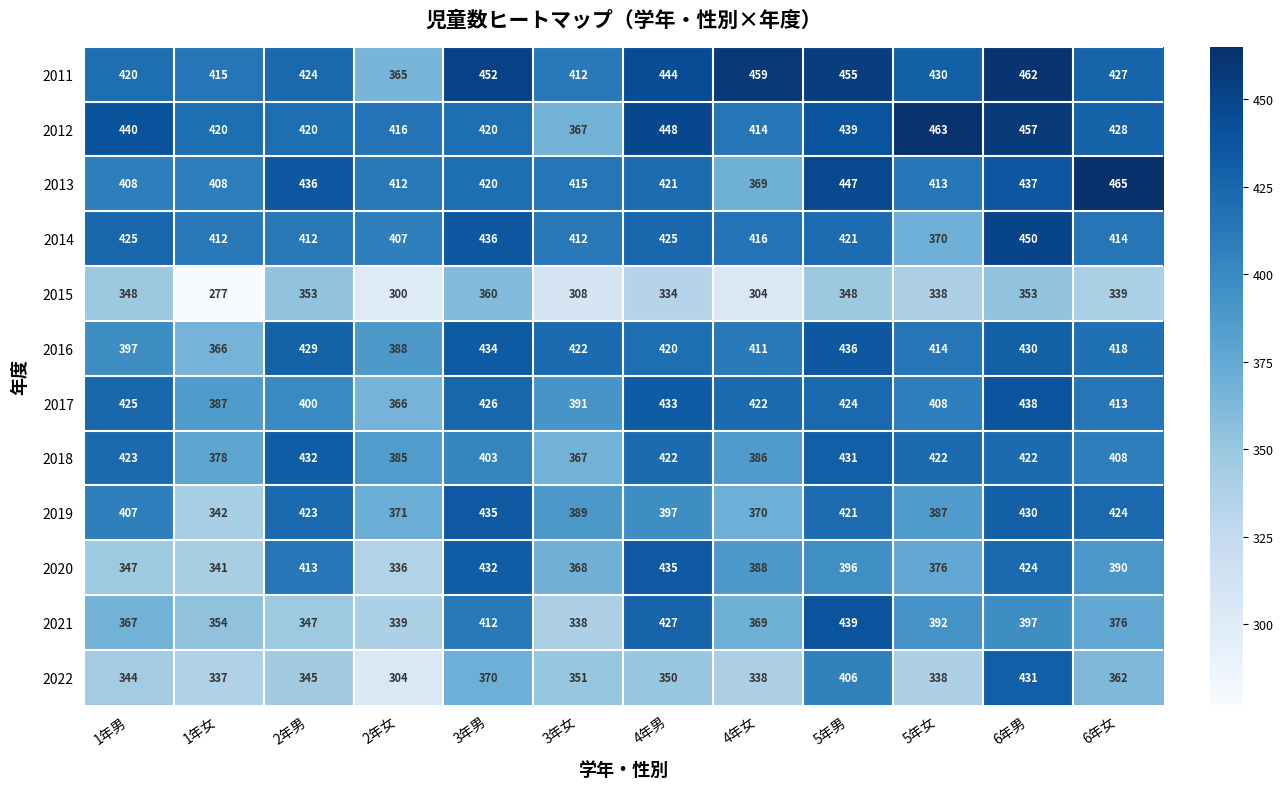

What is the difference between the maximum and second lowest values in the 2017 series?

51